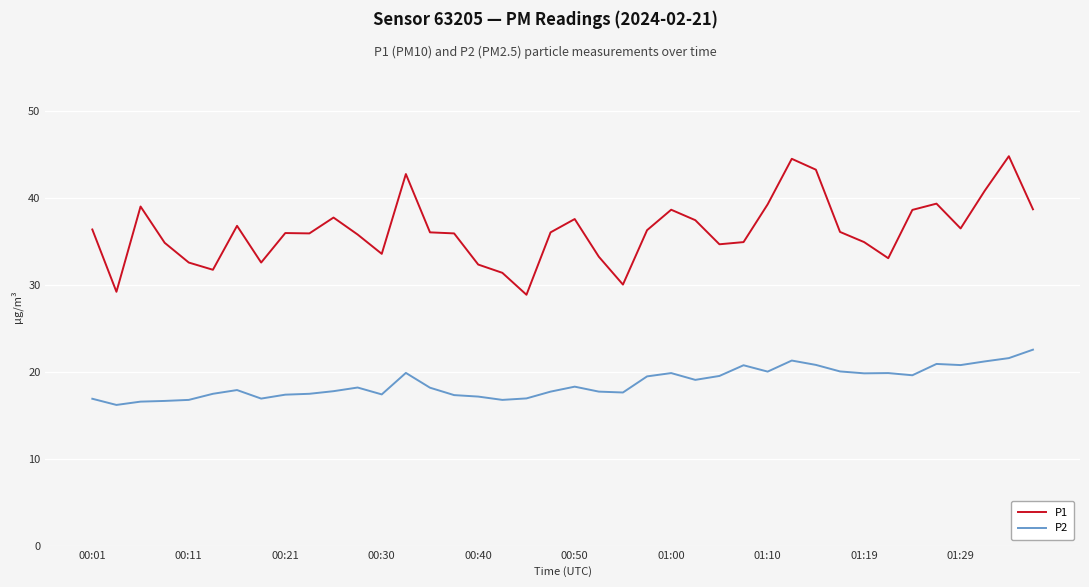

True or false: P2 and P1 cross at least once.

False